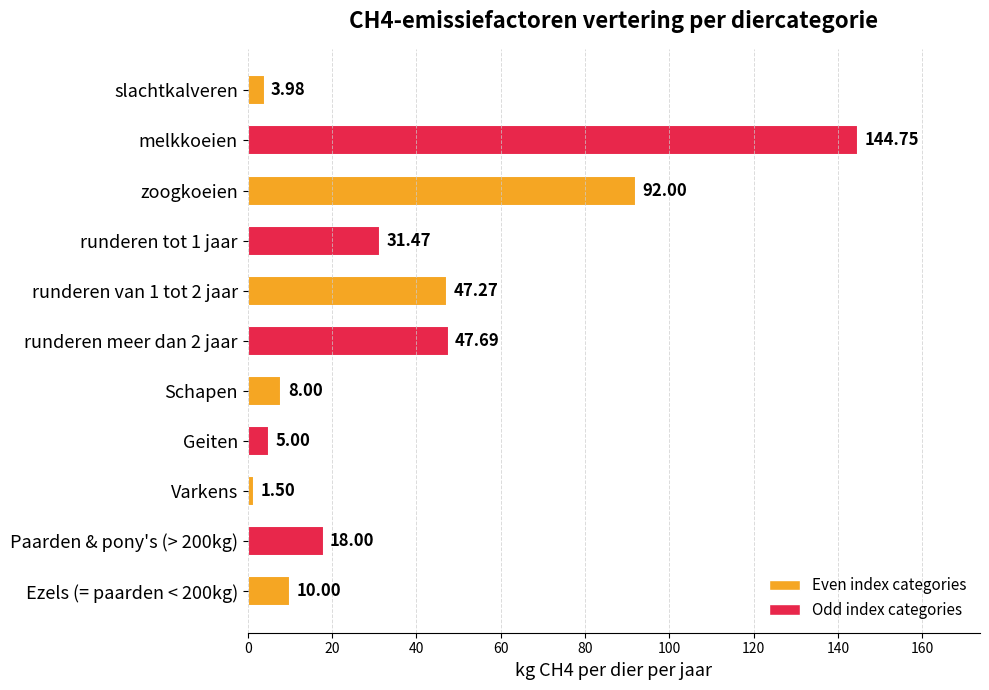

Approximately how many times larger is the value at runderen meer dan 2 jaar compared to melkkoeien?

0.3